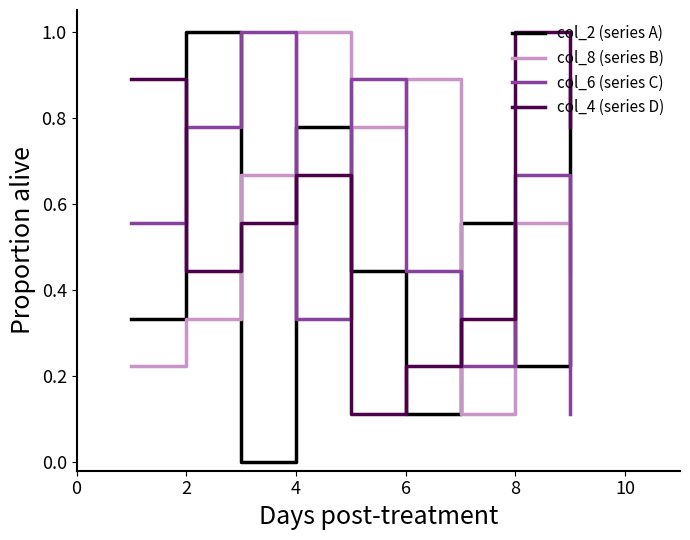

Which series has the largest range (max minus min)?

col_2 (series A)